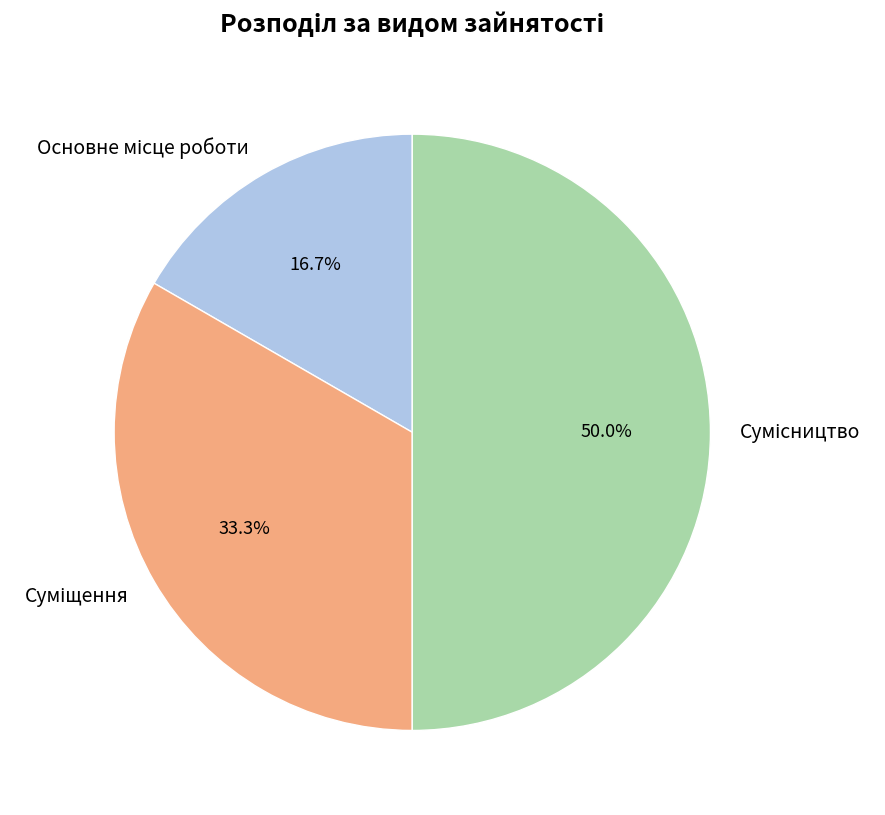

Between Сумісництво and Суміщення, which is larger?

Сумісництво